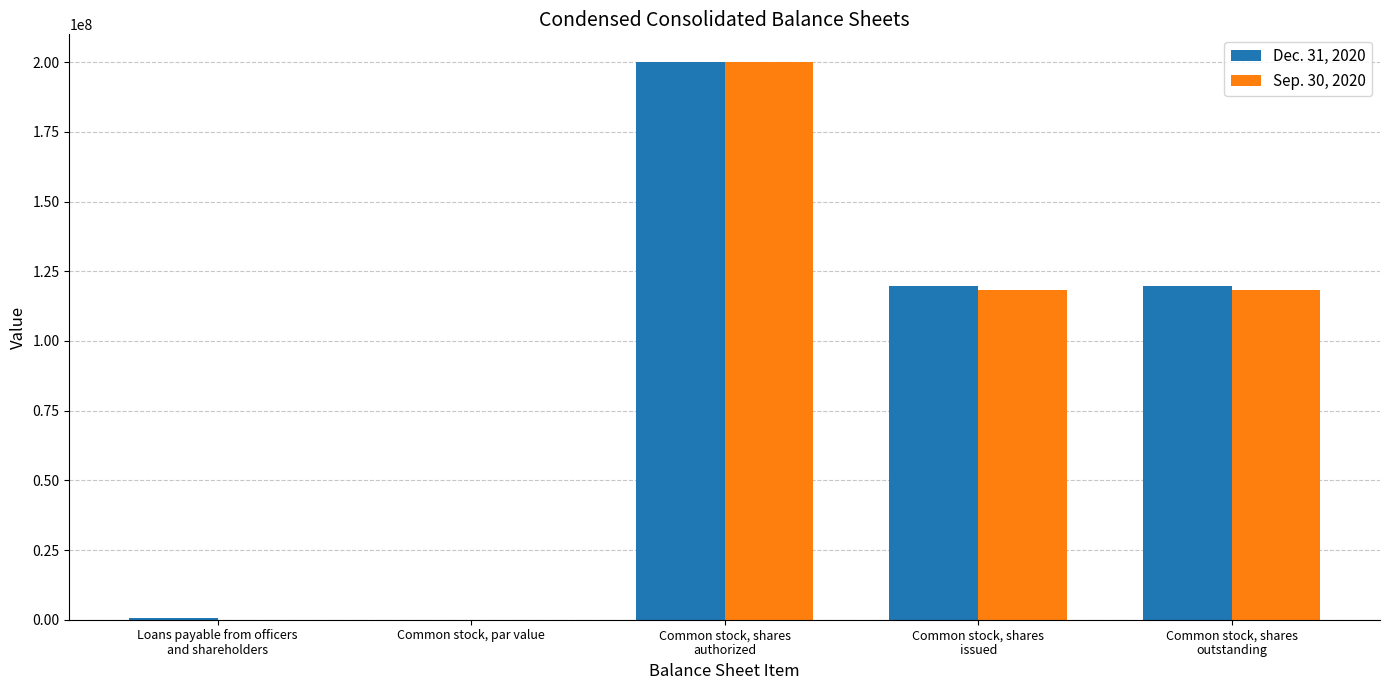

How many categories are shown in the chart?

5